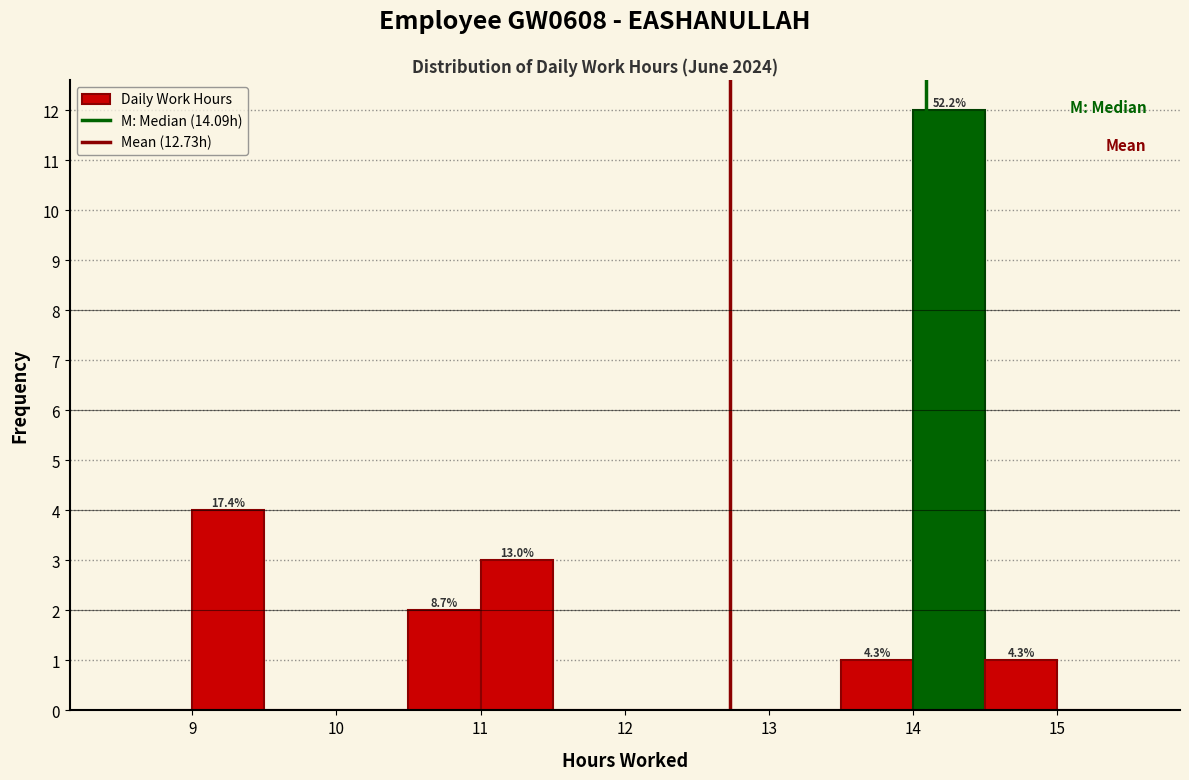

Over which range of the x-axis is the bar tallest?

14.0 to 14.5